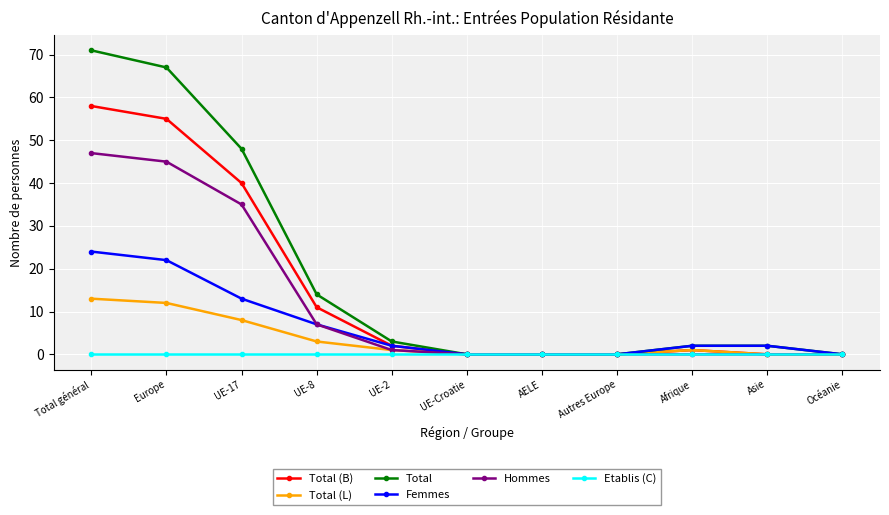

The Total series shows 3 at UE-2. True or false?

True